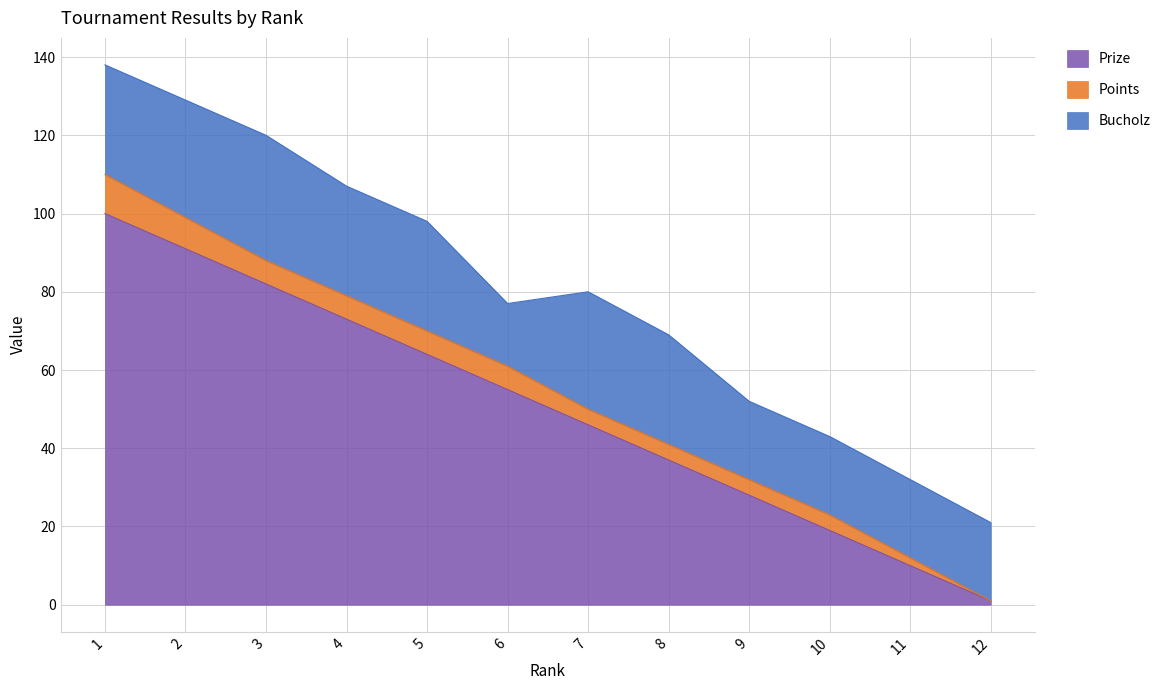

List the series in order of their overall mean, highest first.

Prize, Bucholz, Points